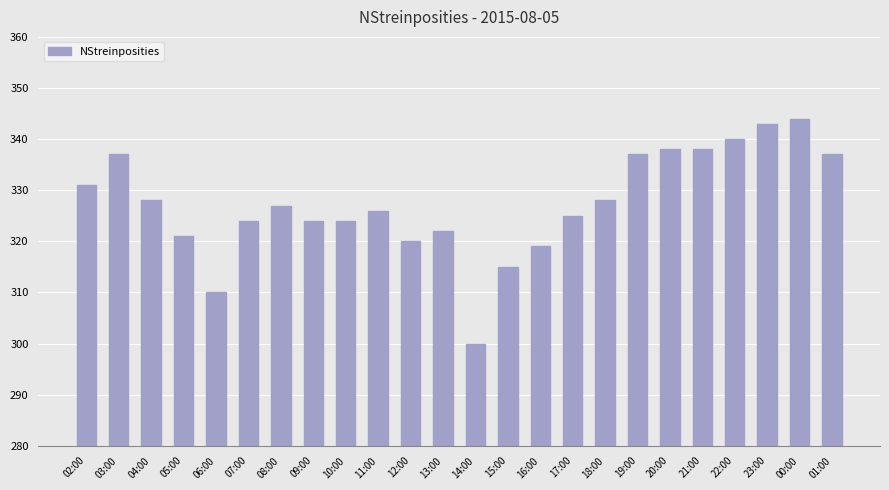

What is the sum of all values?

7858